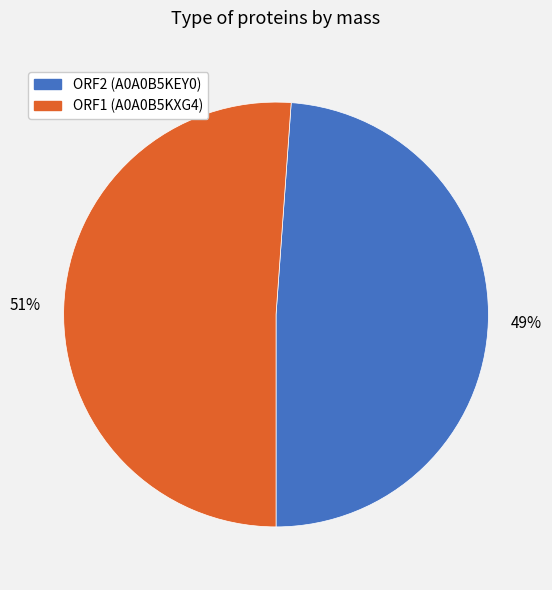

Which slice is the smallest?

ORF2 (A0A0B5KEY0)